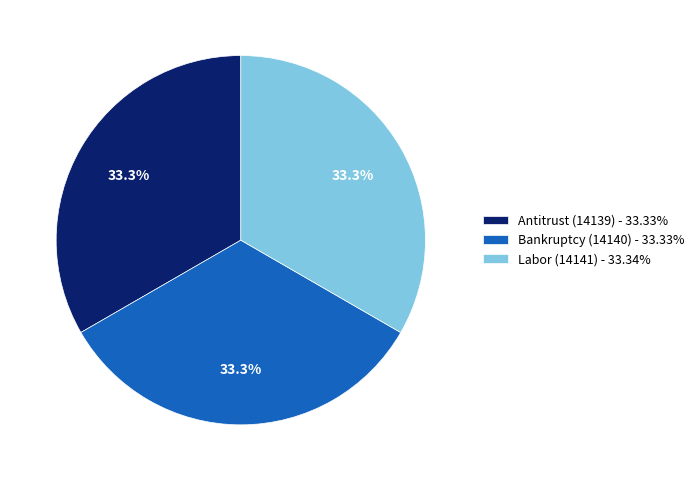

Does Bankruptcy (14140) represent more than half of the total?

No